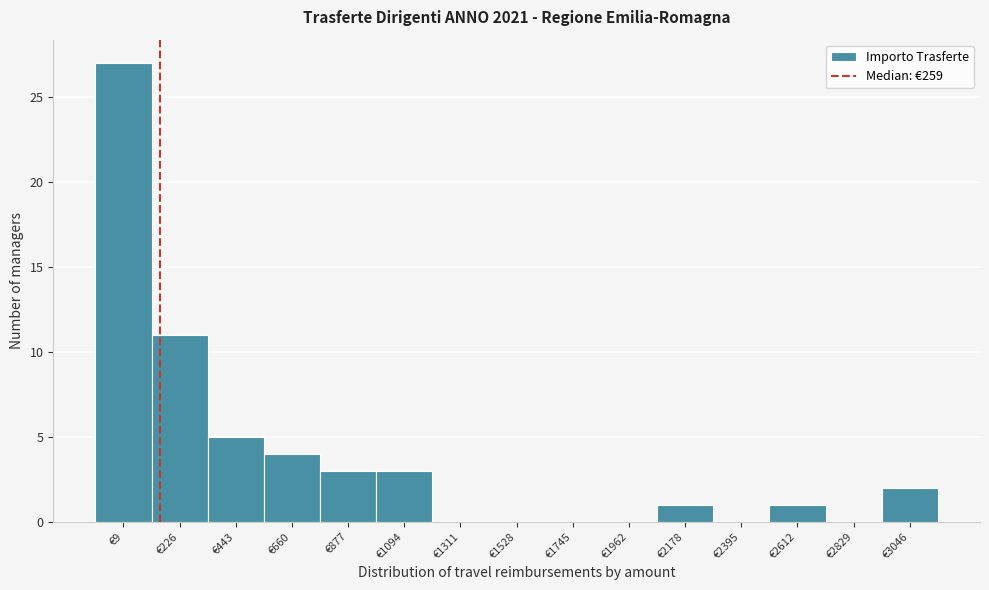

Reading left to right, list all the values displayed in this chart.

€9=27	€226=11	€443=5	€660=4	€877=3	€1094=3	€1311=0	€1528=0	€1745=0	€1962=0	€2178=1	€2395=0	€2612=1	€2829=0	€3046=2